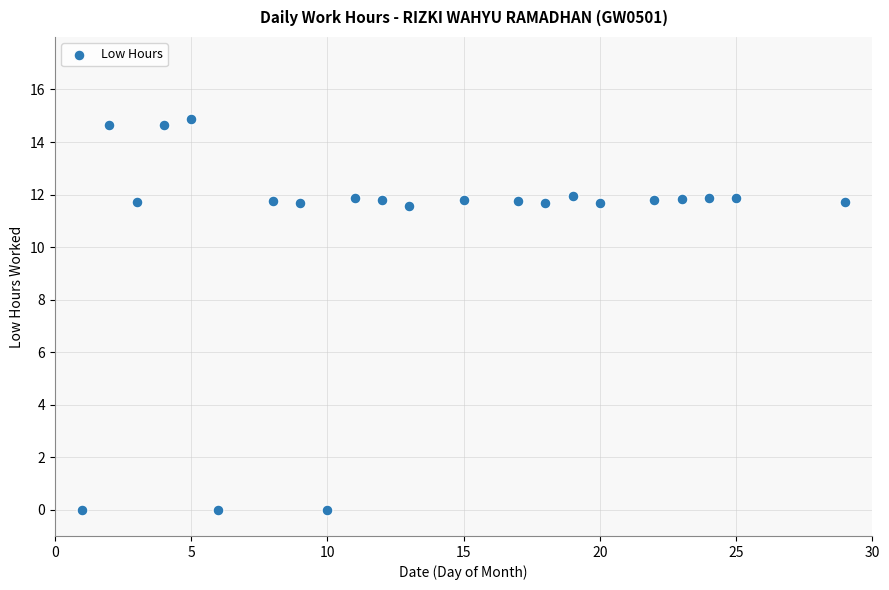

What is the range of X values (max minus min)?

28.0